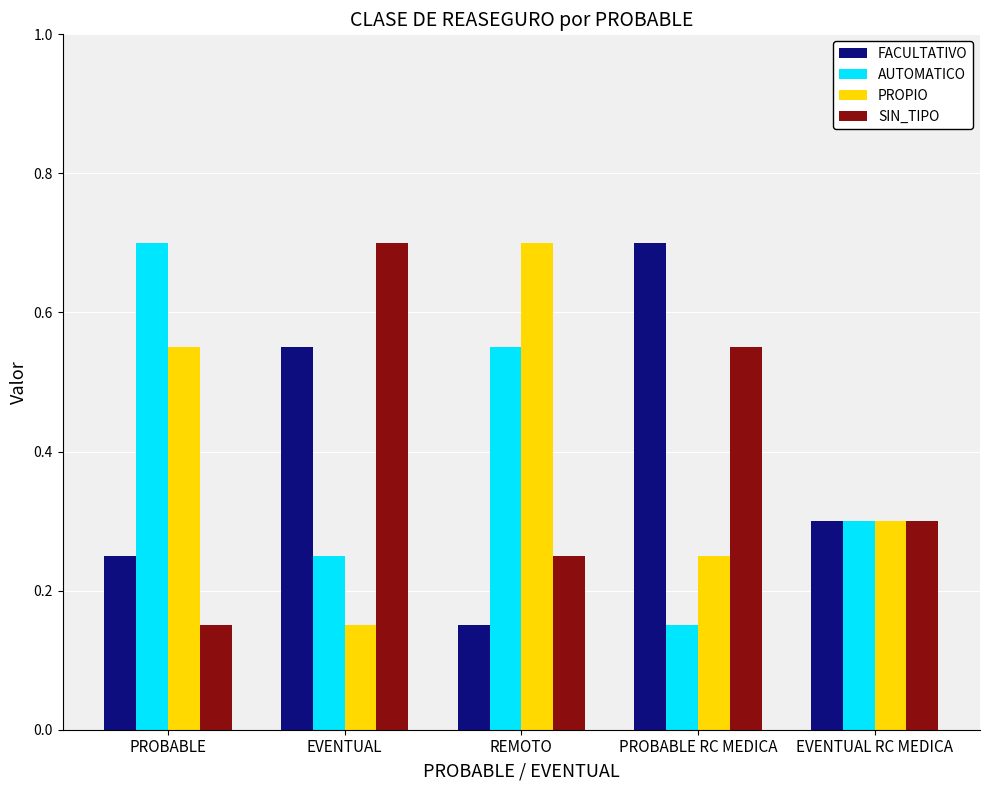

What is the maximum value shown in the chart?

0.7